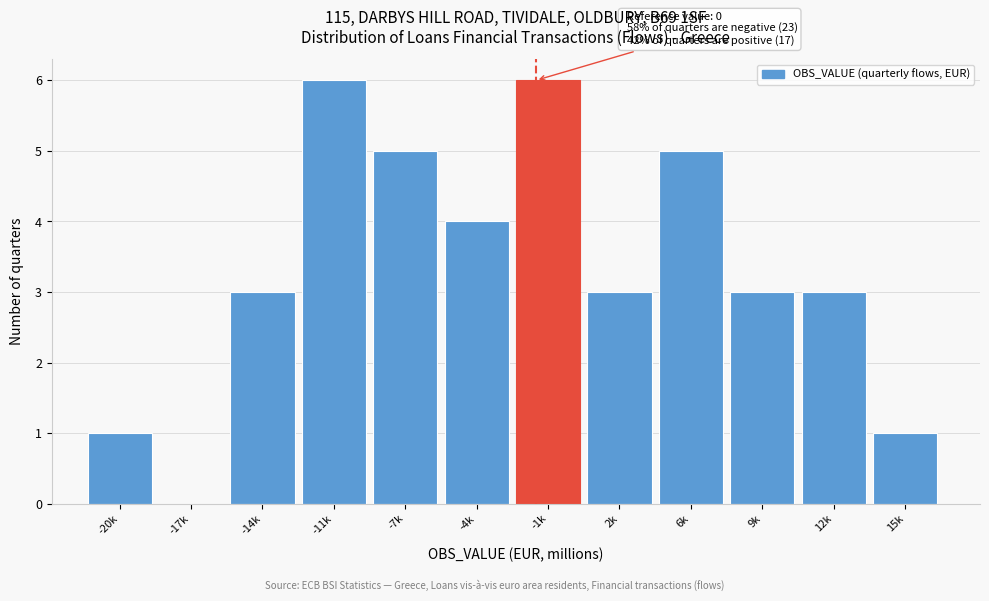

Reading right to left, list all the values displayed in this chart.

15k=1	12k=3	9k=3	6k=5	2k=3	-1k=6	-4k=4	-7k=5	-11k=6	-14k=3	-17k=0	-20k=1